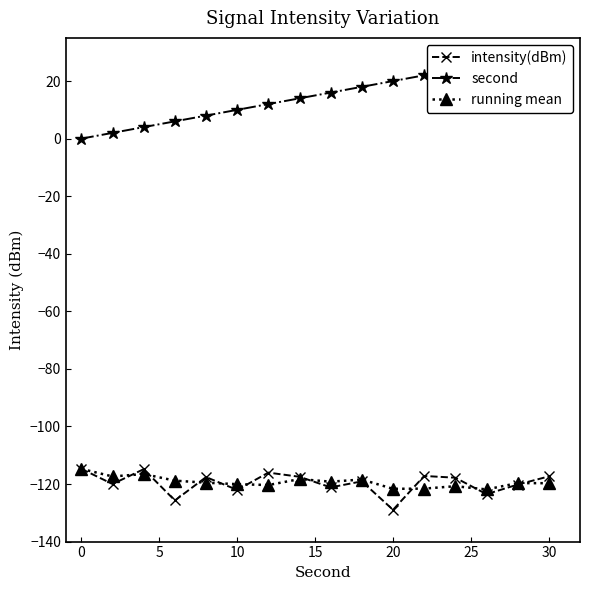

The value of intensity(dBm) at 0 is -38.8. True or false?

False